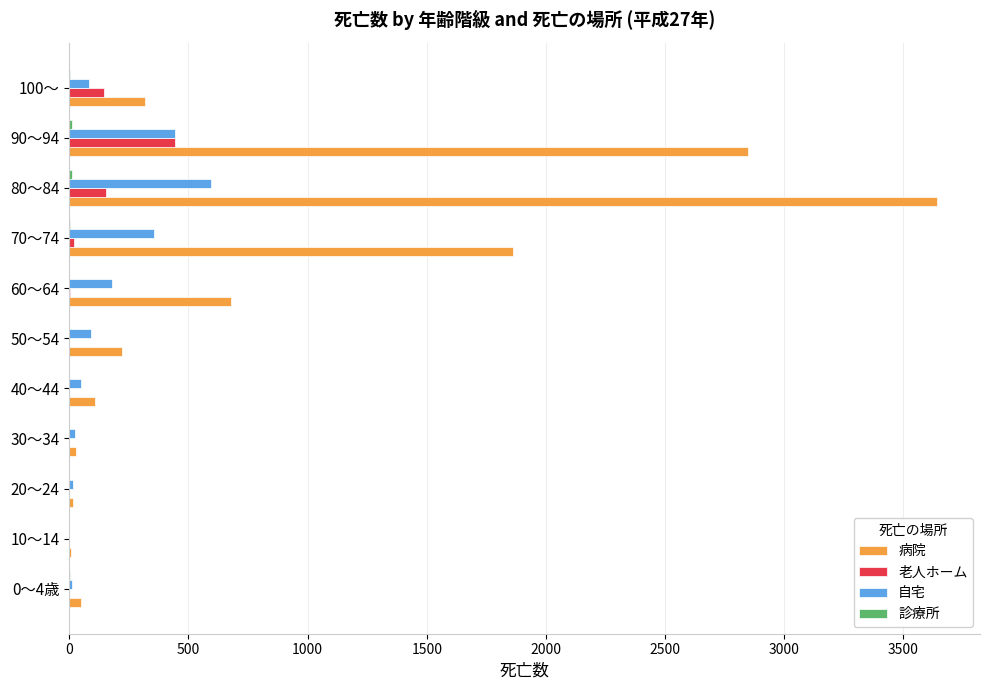

How many categories are shown in the chart?

11